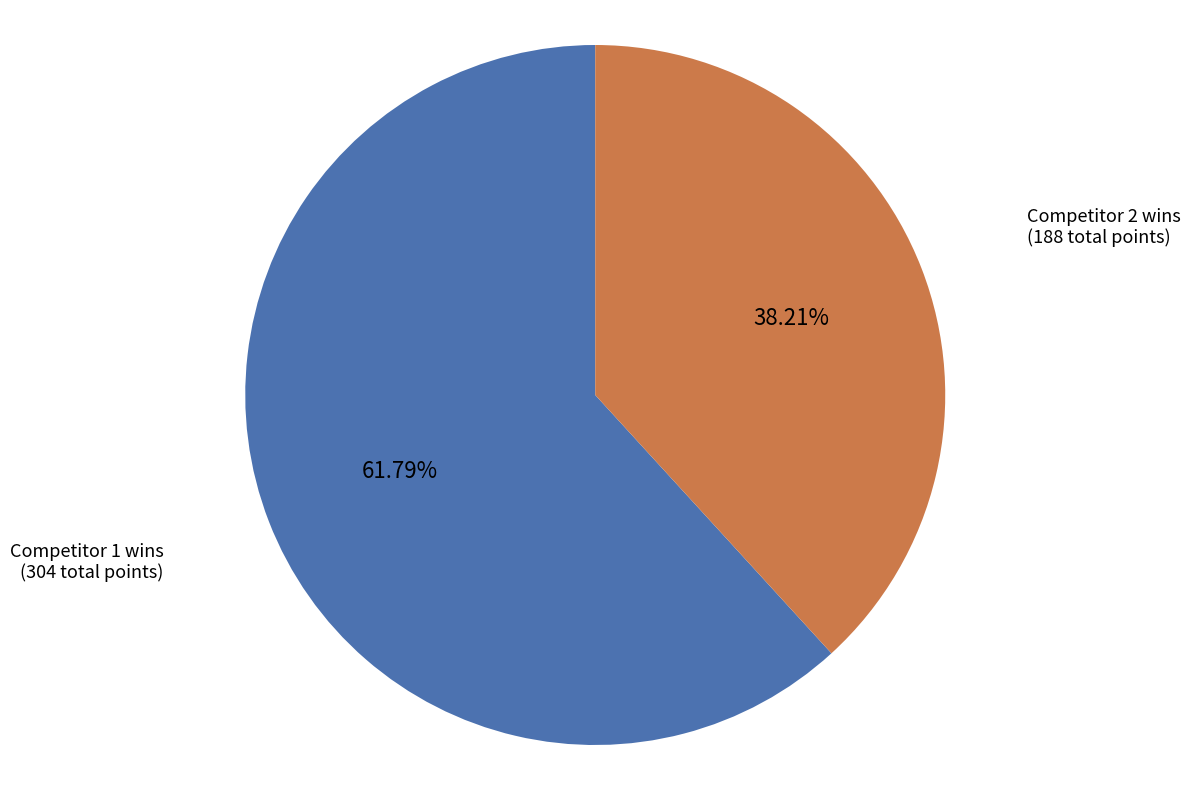

Does any single category account for the majority?

Yes